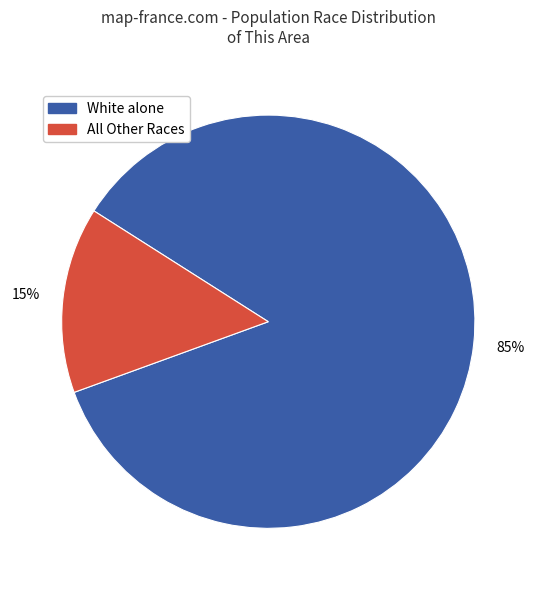

To the nearest percent, what is the average slice percentage?

50%